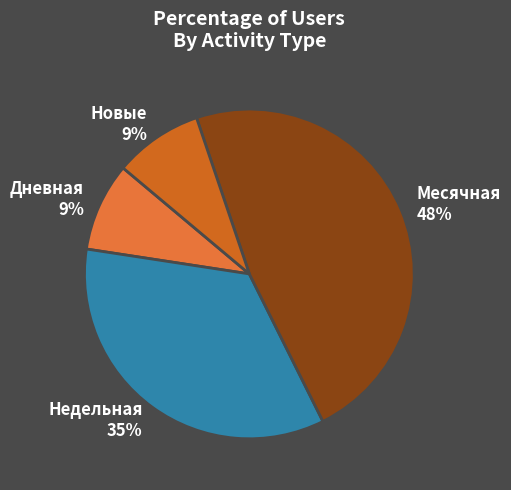

Which slice is the largest?

Месячная 48%